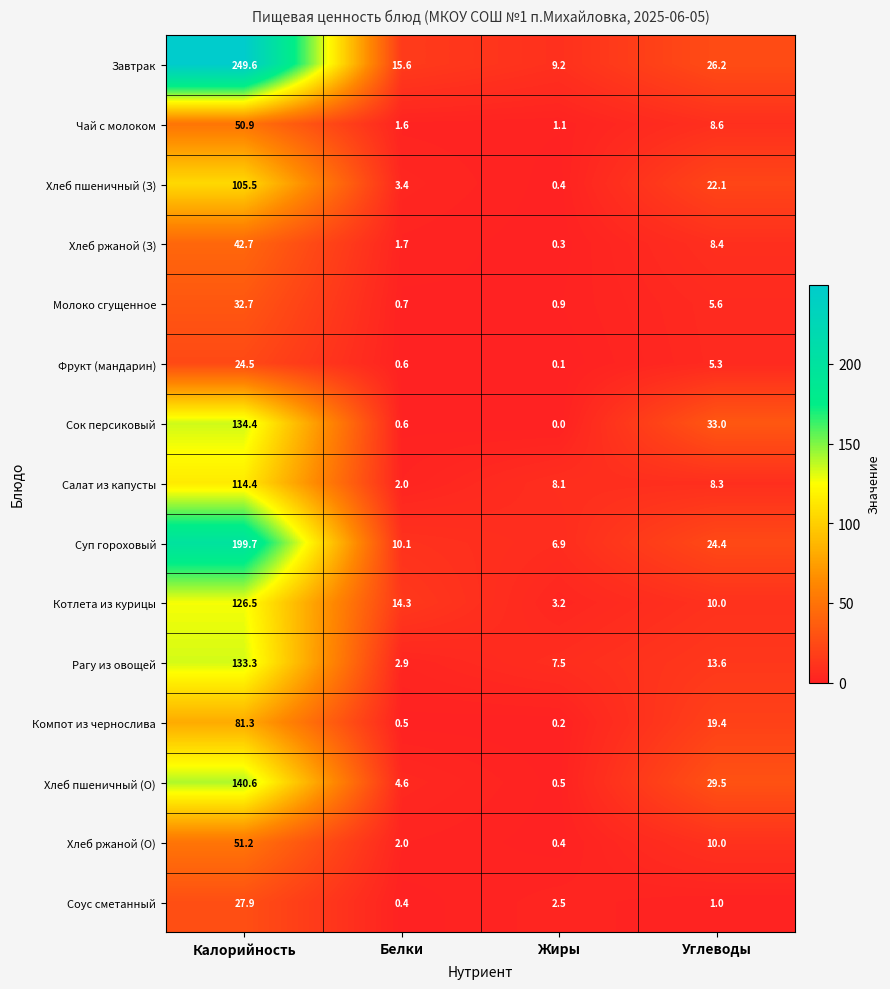

The value of Рагу из овощей at Углеводы is 24.5. True or false?

False